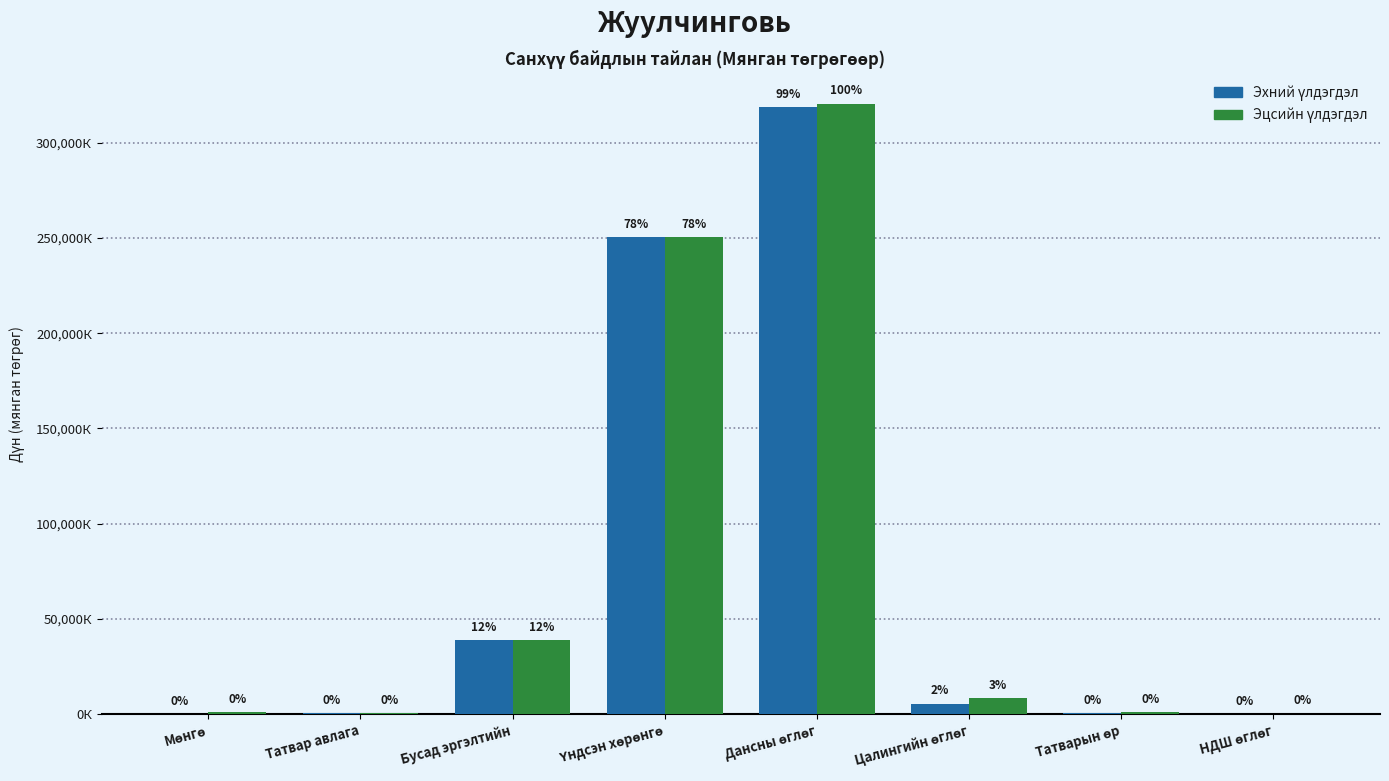

Are the bars horizontal?

No